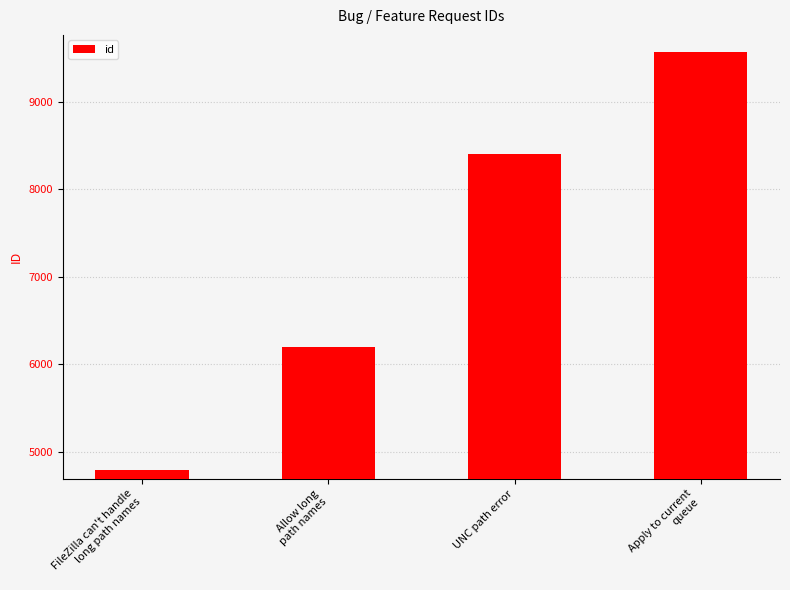

Reading left to right, what are all the values shown in this chart?

FileZilla can't handle
long path names=4791	Allow long
path names=6193	UNC path error=8398	Apply to current
queue=9570